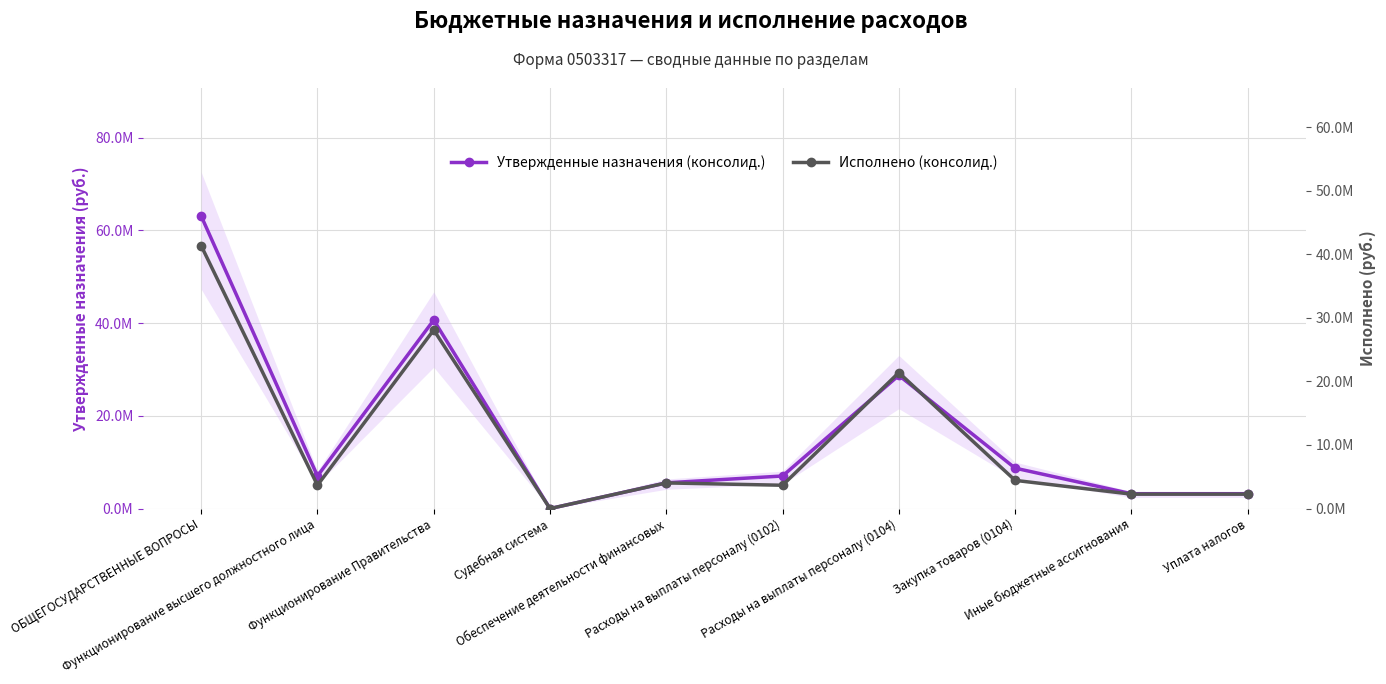

In Утвержденные назначения (консолид.), how many points are higher than both neighbors (excluding endpoints)?

2